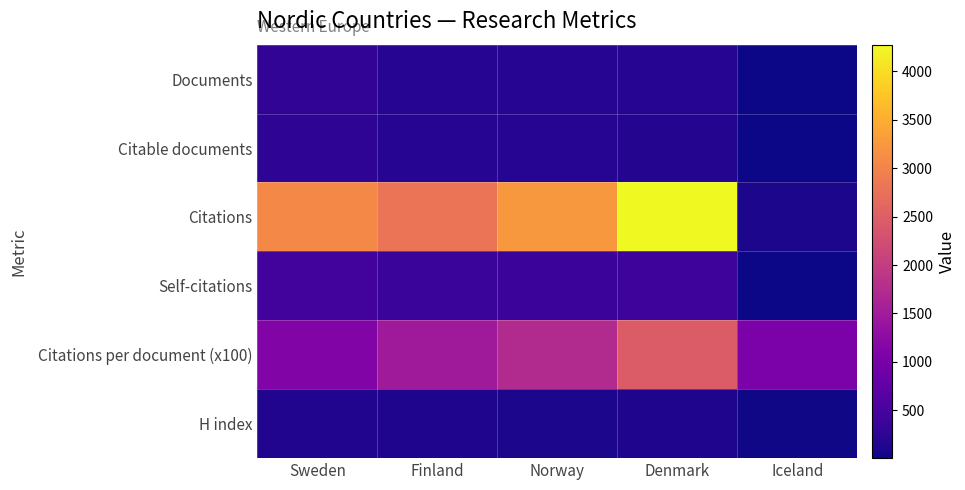

Which series has the largest total across all categories?

Citations